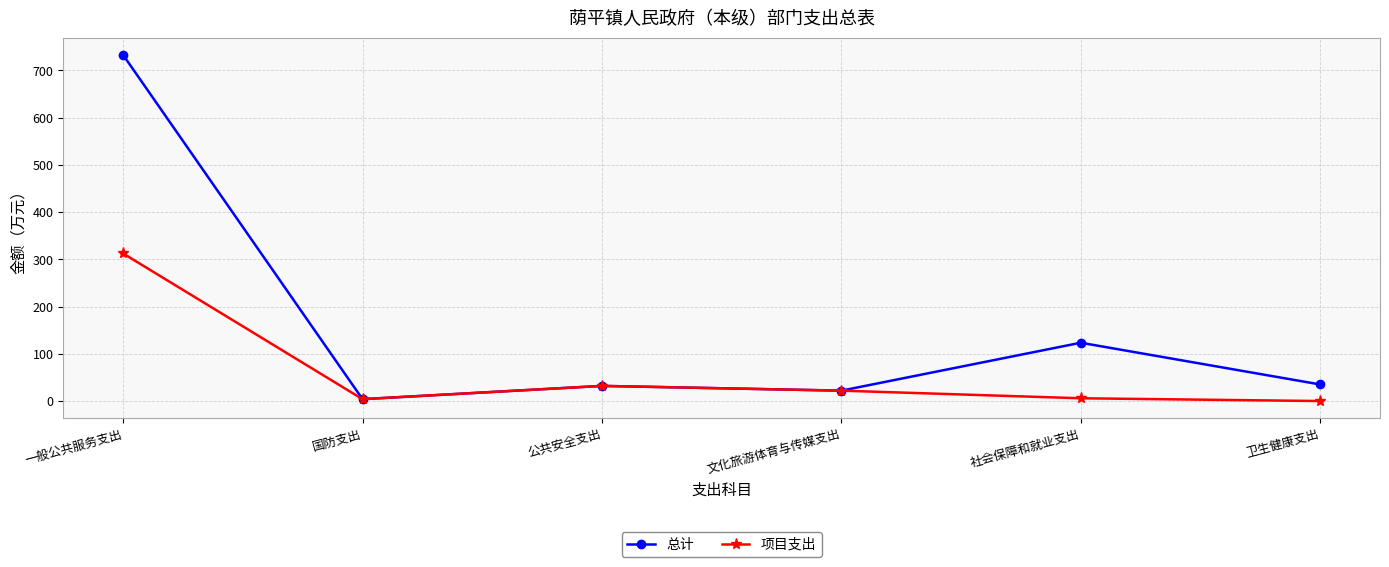

List the series in order of their overall mean, highest first.

总计, 项目支出